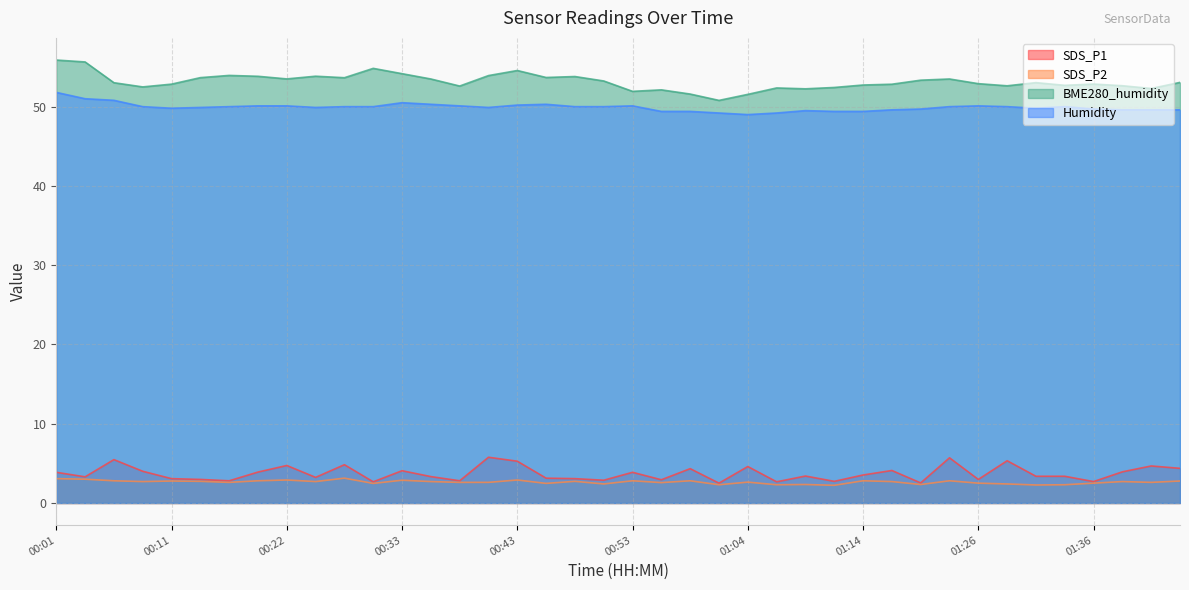

The value of SDS_P2 at 01:44 is 2.8. True or false?

True